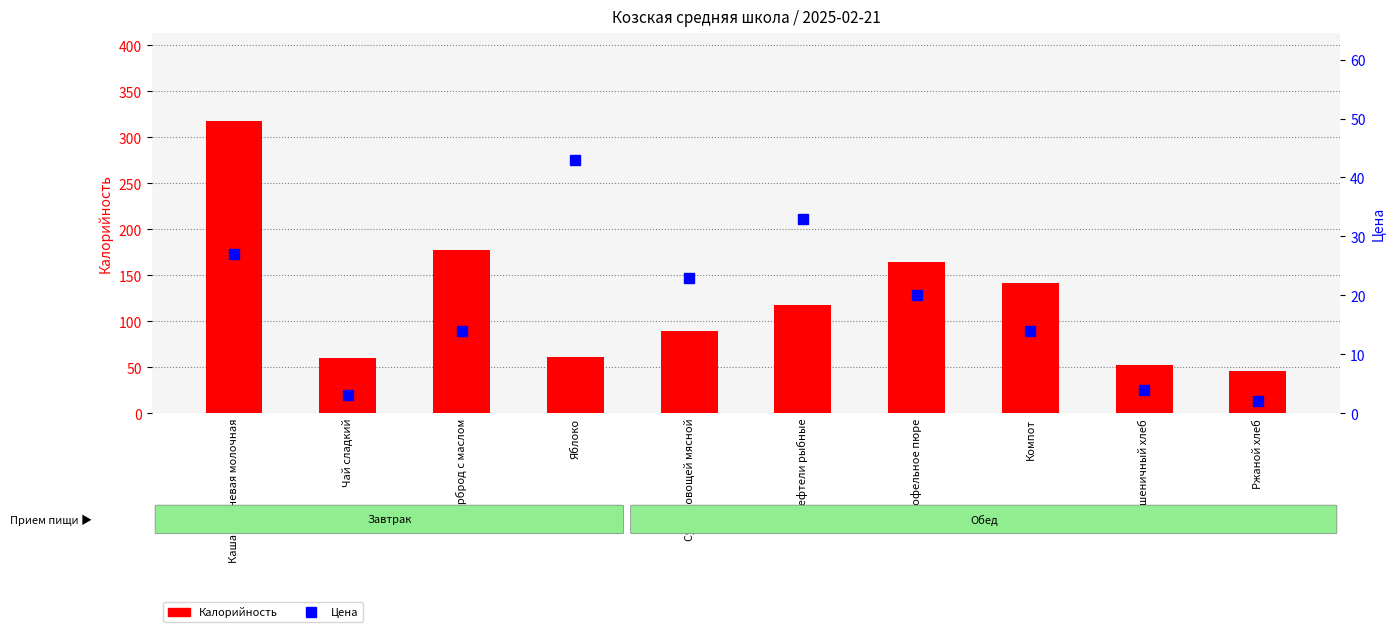

List the series in order of their peak value, lowest first.

Цена, Калорийность